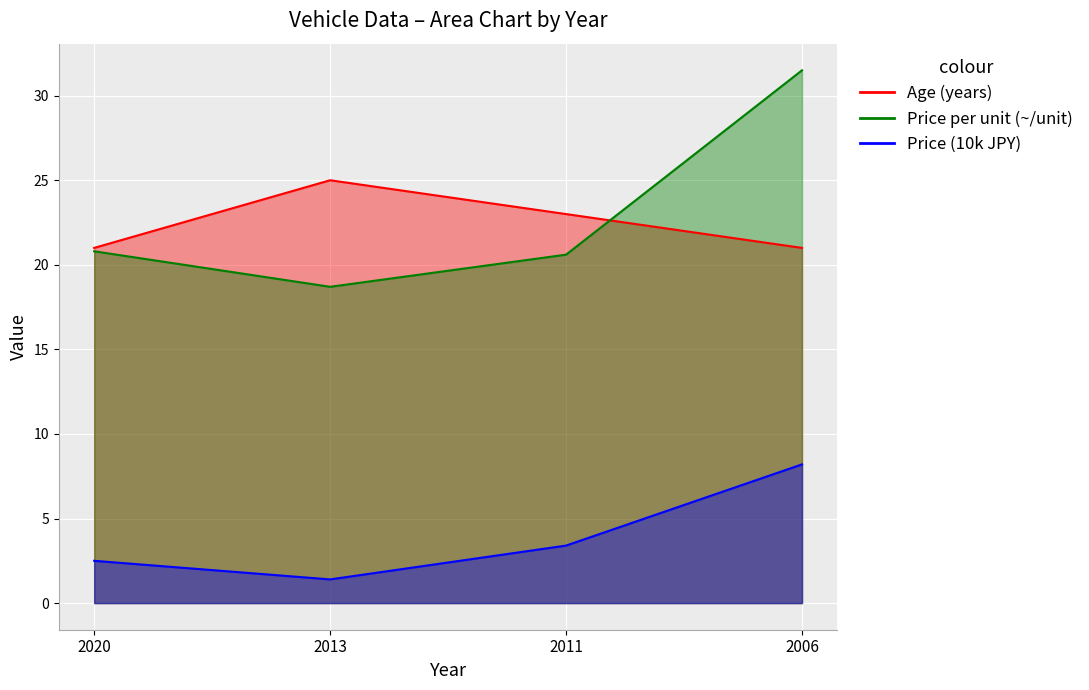

What are all the series names shown in the legend?

Age (years), Price per unit (~/unit), Price (10k JPY)